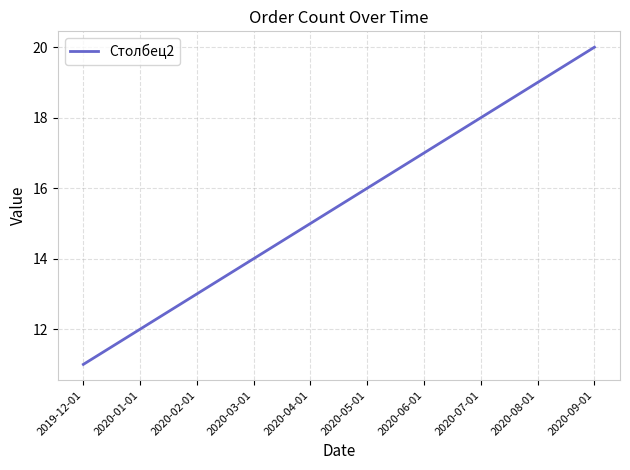

Which category has the highest value across all series?

2020-09-01